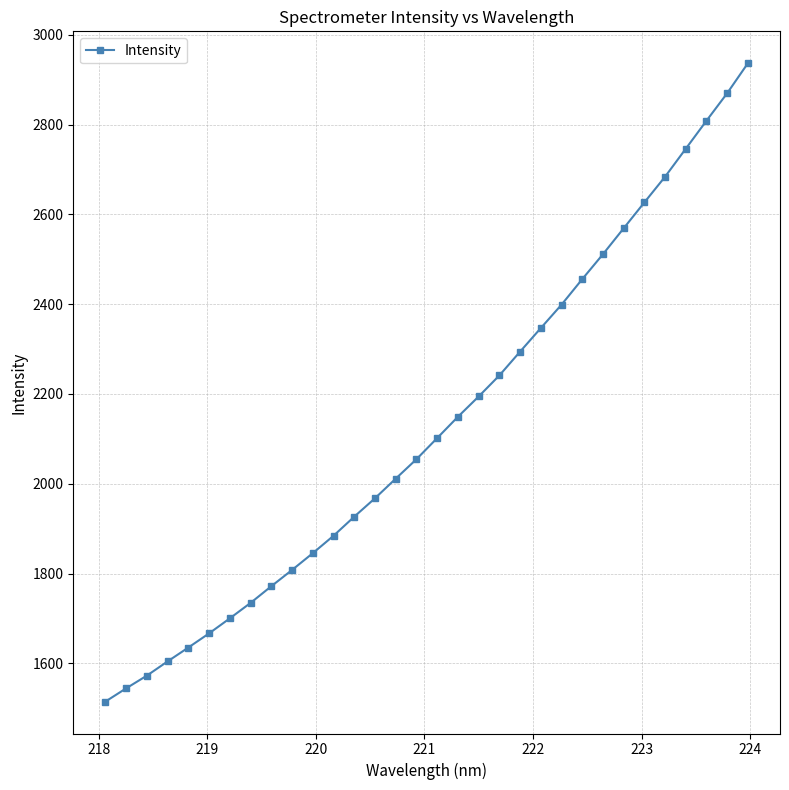

What is the difference between the second highest and minimum values?

1355.6